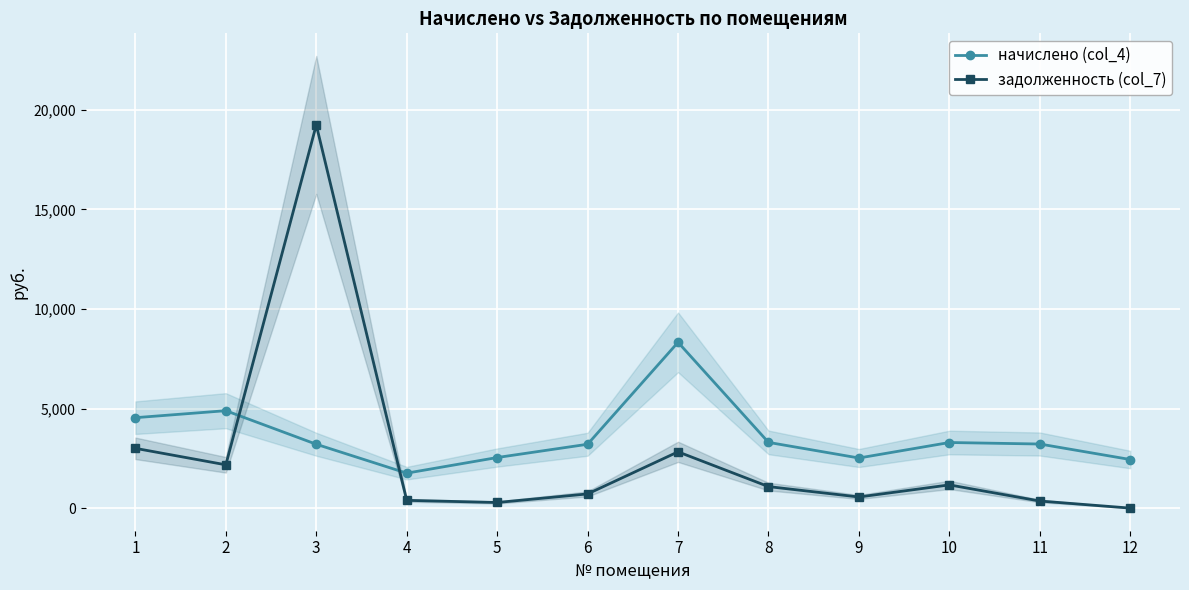

How many values in задолженность (col_7) are above zero?

11